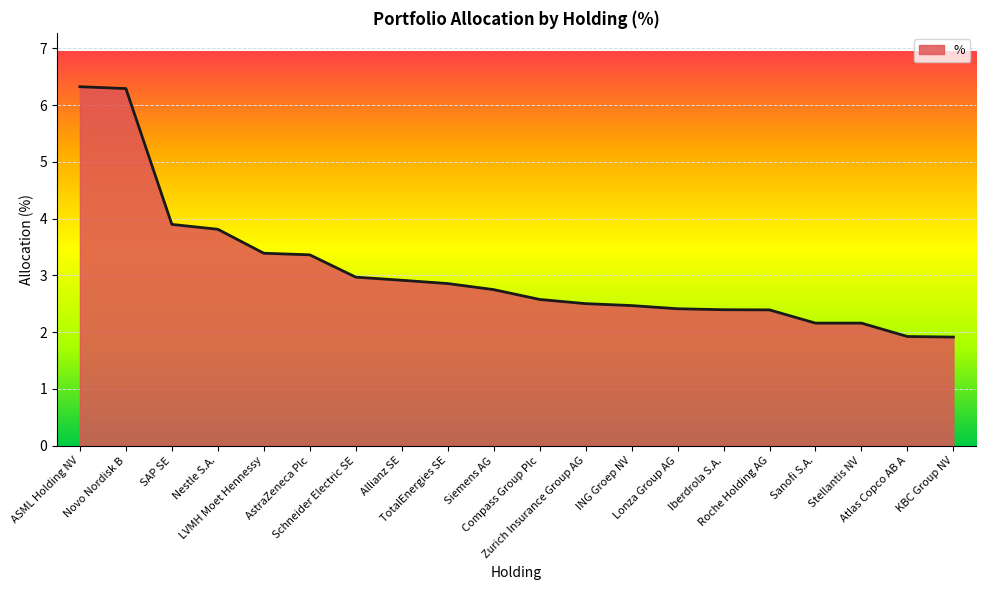

What is the difference between the maximum and minimum values?

4.4